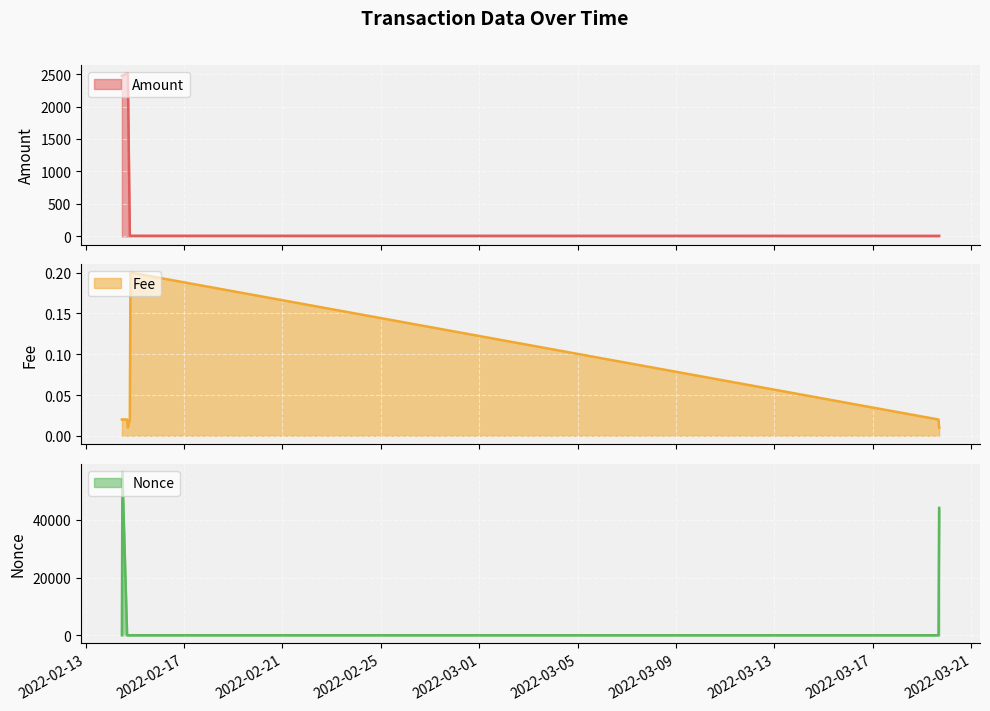

What is the average value of the Nonce series?

12601